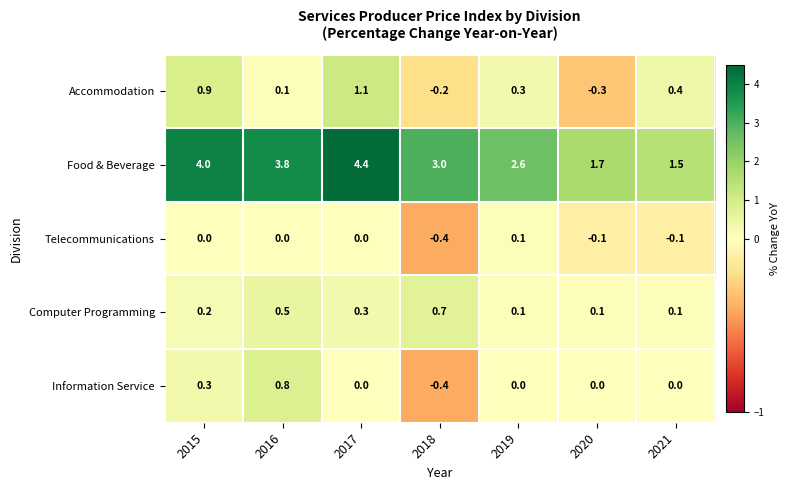

Which series has the largest total across all categories?

Food & Beverage